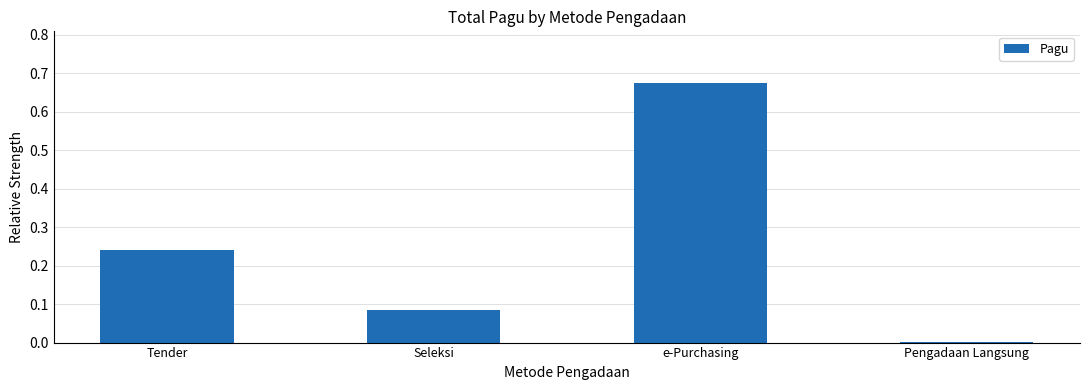

Is it true that the value at e-Purchasing is 0.3?

False